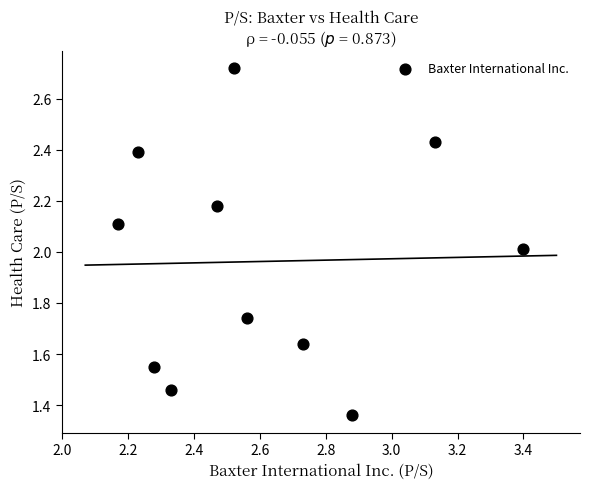

What is the average Y value?

2.0